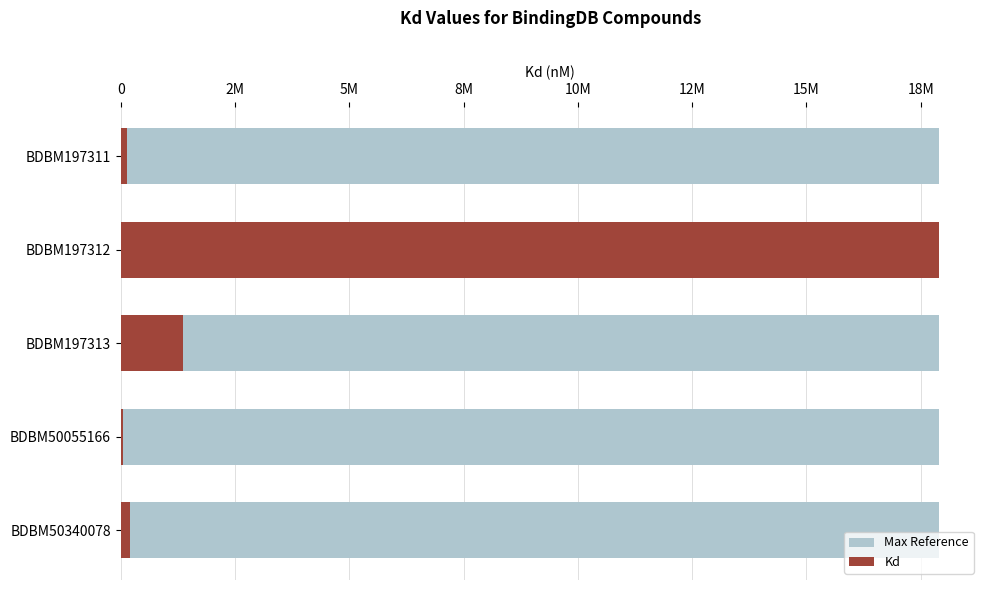

What is the total value across all series at 0?

144000.6